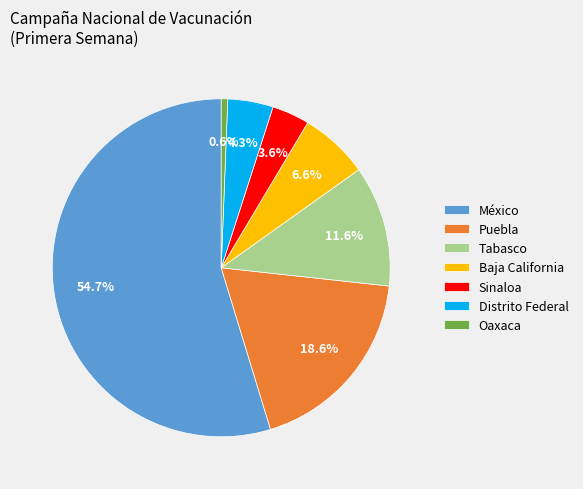

Between Oaxaca and Distrito Federal, which is larger?

Distrito Federal